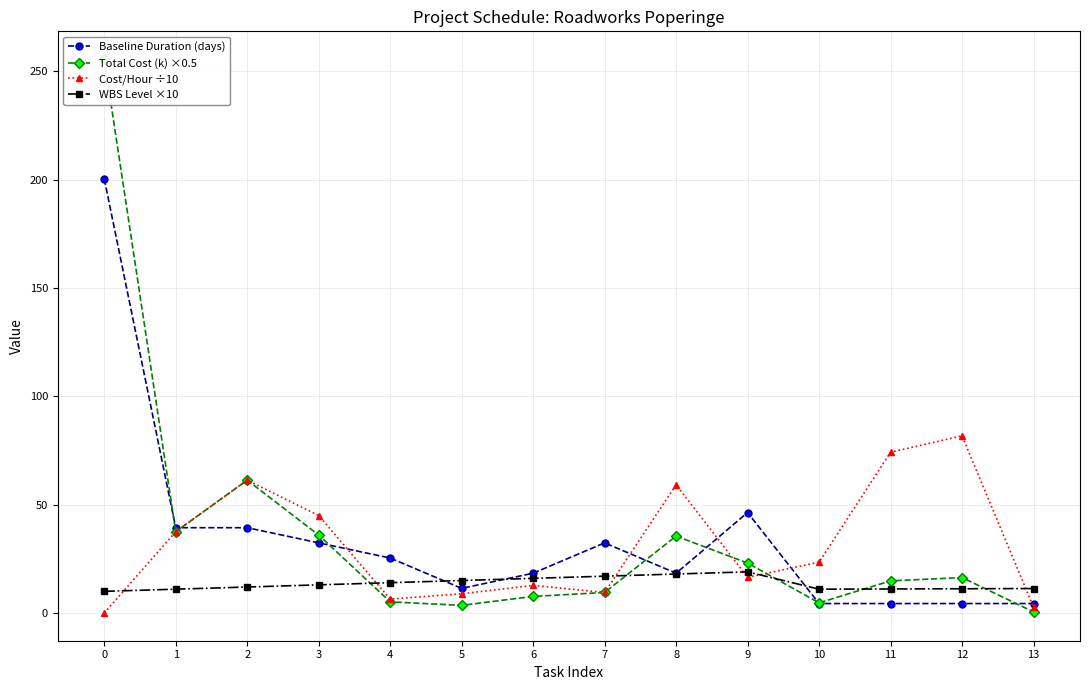

What is the average value of the WBS Level ×10 series?

13.5